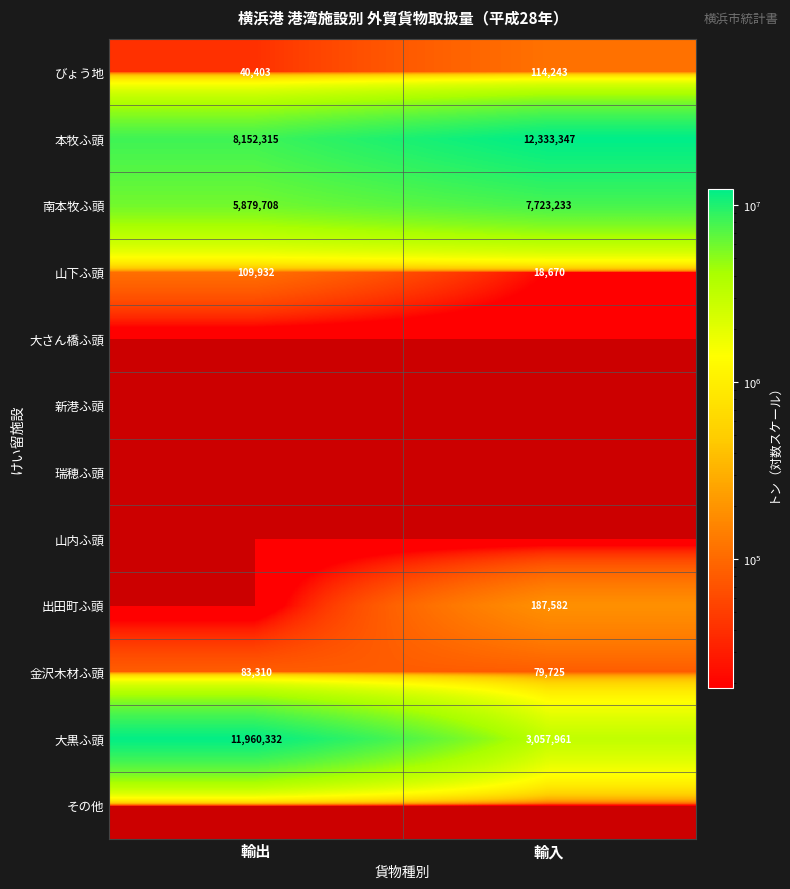

What is the spread (max minus min) of values at 輸出?

11960332